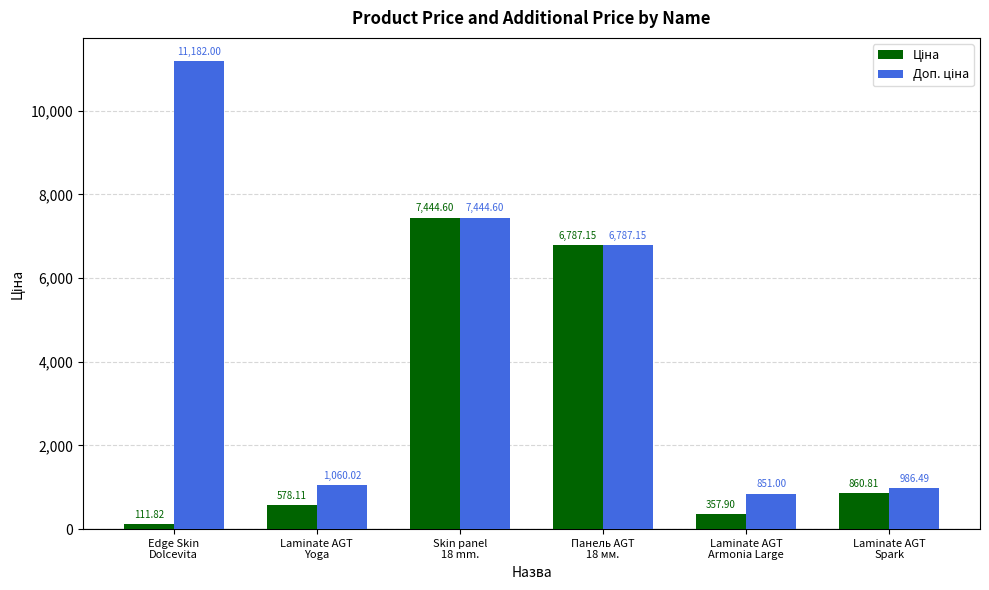

What position from the left is Laminate AGT
Armonia Large?

5